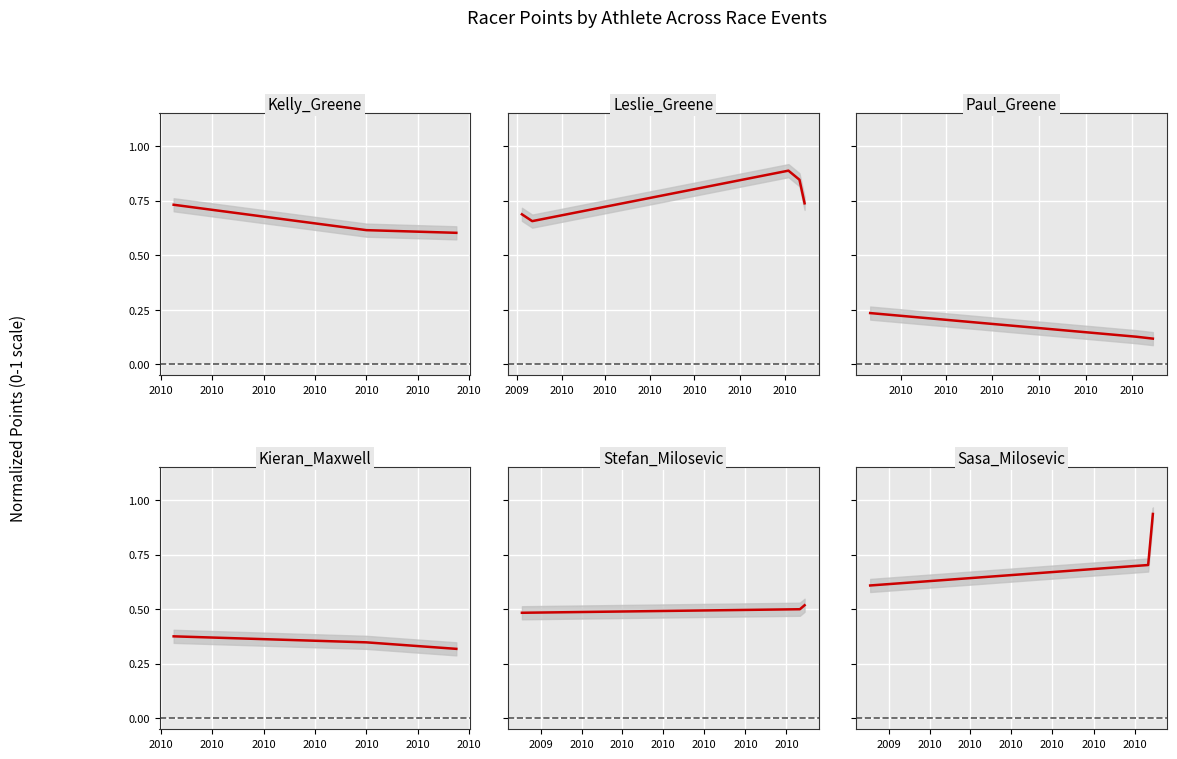

What is the sum of the Stefan Milosevic values at 2010 and 2010?

1.0